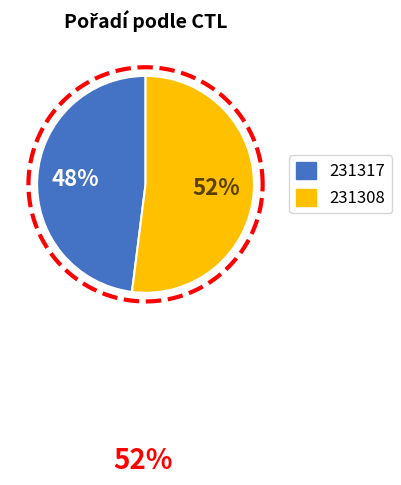

What is the smallest slice in the pie chart?

231317